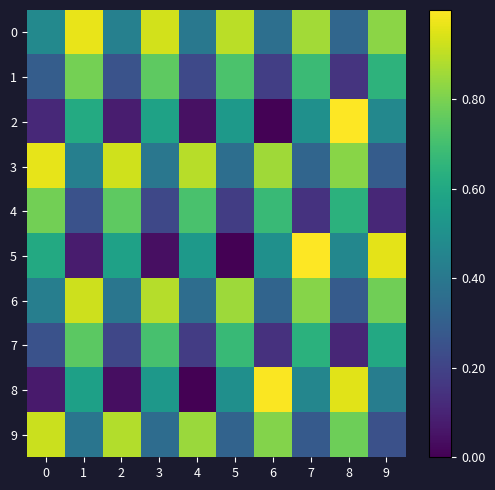

Reading left to right, extract all data points from this chart.

0: 0=0.5	1=1.0	2=0.4	3=0.9	4=0.4	5=0.9	6=0.4	7=0.9	8=0.3	9=0.8
1: 0=0.3	1=0.8	2=0.3	3=0.8	4=0.2	5=0.7	6=0.2	7=0.7	8=0.2	9=0.6
2: 0=0.1	1=0.6	2=0.1	3=0.6	4=0.0	5=0.5	6=0.0	7=0.5	8=1.0	9=0.5
3: 0=1.0	1=0.4	2=0.9	3=0.4	4=0.9	5=0.4	6=0.9	7=0.3	8=0.8	9=0.3
4: 0=0.8	1=0.3	2=0.8	3=0.2	4=0.7	5=0.2	6=0.7	7=0.1	8=0.6	9=0.1
5: 0=0.6	1=0.1	2=0.6	3=0.0	4=0.5	5=0.0	6=0.5	7=1.0	8=0.5	9=1.0
6: 0=0.4	1=0.9	2=0.4	3=0.9	4=0.4	5=0.9	6=0.3	7=0.8	8=0.3	9=0.8
7: 0=0.2	1=0.7	2=0.2	3=0.7	4=0.2	5=0.7	6=0.1	7=0.6	8=0.1	9=0.6
8: 0=0.1	1=0.6	2=0.0	3=0.5	4=0.0	5=0.5	6=1.0	7=0.5	8=1.0	9=0.4
9: 0=0.9	1=0.4	2=0.9	3=0.4	4=0.8	5=0.3	6=0.8	7=0.3	8=0.8	9=0.2